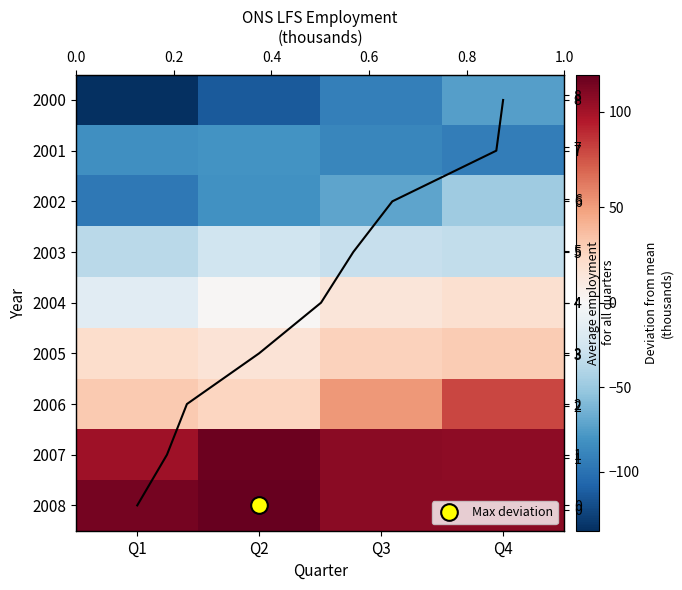

Reading right to left, transcribe all the data shown in this chart.

2000: -74.7	-91.7	-112.7	-134.7
2001: -92.7	-87.7	-80.7	-82.7
2002: -47.7	-70.7	-81.7	-96.7
2003: -32.7	-30.7	-26.7	-36.7
2004: 19.3	14.3	1.3	-15.7
2005: 30.3	27.3	16.3	21.3
2006: 79.3	51.3	25.3	31.3
2007: 106.3	107.3	117.3	101.3
2008: 107.3	107.3	119.3	114.3